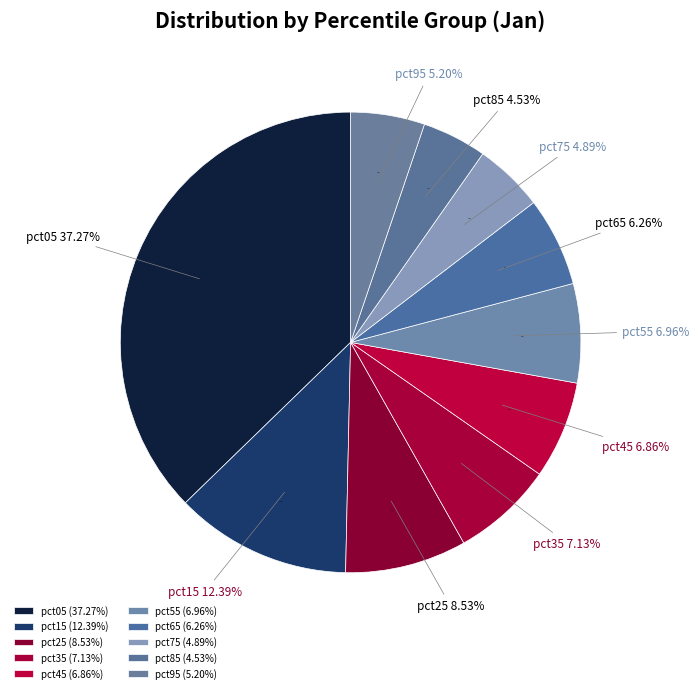

Which slice is the largest?

pct05